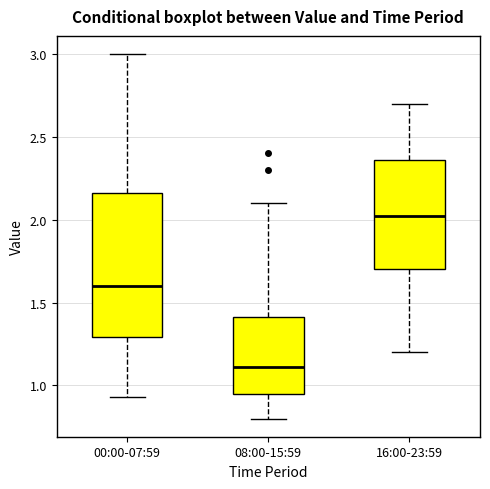

Where does the lower whisker of the box for 08:00-15:59 end on the y-axis? The values are not printed on the chart, so give them approximately, as read against the axis.

0.80